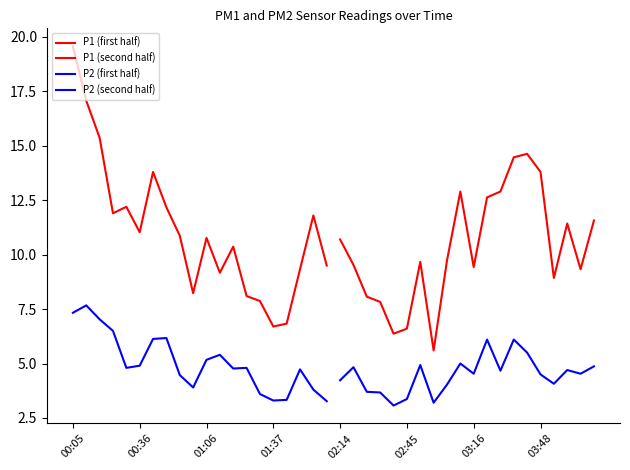

Reading left to right, transcribe all the data shown in this chart.

P1 (first half): 19.6	17.1	15.4	11.9	12.2	11.0	13.8	12.2	10.9	8.2	10.8	9.2	10.4	8.1	7.9	6.7	6.8	9.3	11.8	9.5
P1 (second half): 10.7	9.5	8.1	7.8	6.4	6.6	9.7	5.6	9.7	12.9	9.4	12.6	12.9	14.5	14.6	13.8	8.9	11.4	9.3	11.6
P2 (first half): 7.3	7.7	7.0	6.5	4.8	4.9	6.1	6.2	4.5	3.9	5.2	5.4	4.8	4.8	3.6	3.3	3.3	4.7	3.8	3.3
P2 (second half): 4.2	4.8	3.7	3.7	3.1	3.4	4.9	3.2	4.0	5.0	4.5	6.1	4.7	6.1	5.5	4.5	4.1	4.7	4.5	4.9